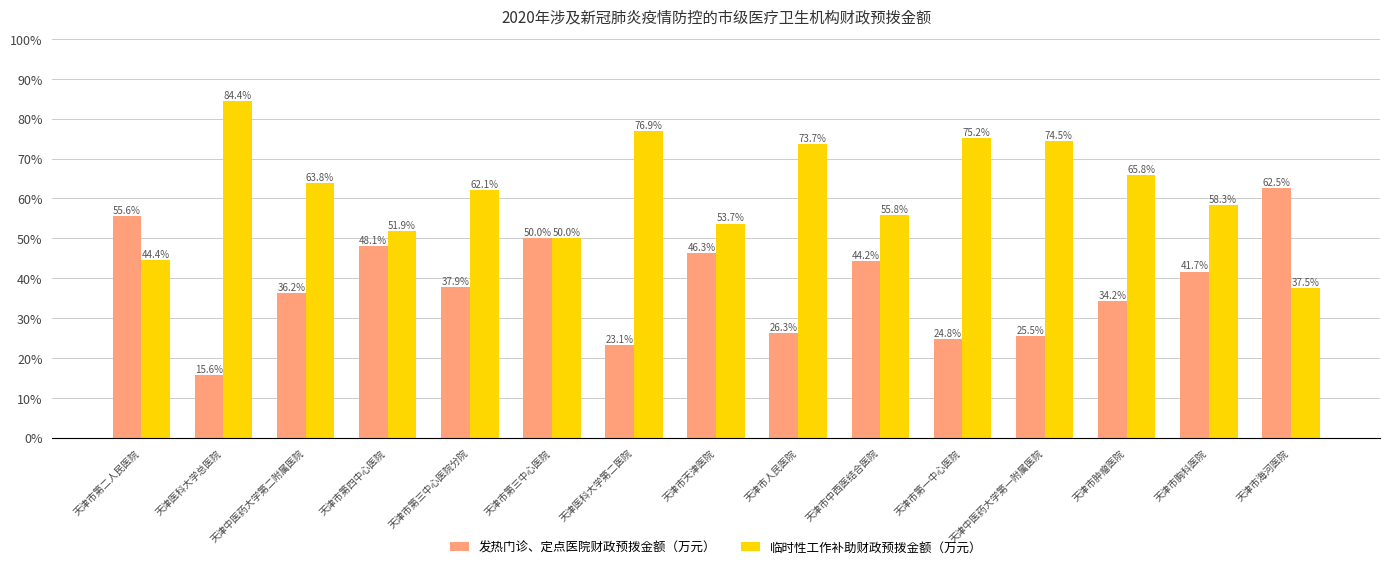

Reading right to left, what are all the values shown in this chart?

发热门诊、定点医院财政预拨金额（万元）: 天津市海河医院=0.6	天津市胸科医院=0.4	天津市肿瘤医院=0.3	天津中医药大学第一附属医院=0.3	天津市第一中心医院=0.2	天津市中西医结合医院=0.4	天津市人民医院=0.3	天津市天津医院=0.5	天津医科大学第二医院=0.2	天津市第三中心医院=0.5	天津市第三中心医院分院=0.4	天津市第四中心医院=0.5	天津中医药大学第二附属医院=0.4	天津医科大学总医院=0.2	天津市第二人民医院=0.6
临时性工作补助财政预拨金额（万元）: 天津市海河医院=0.4	天津市胸科医院=0.6	天津市肿瘤医院=0.7	天津中医药大学第一附属医院=0.7	天津市第一中心医院=0.8	天津市中西医结合医院=0.6	天津市人民医院=0.7	天津市天津医院=0.5	天津医科大学第二医院=0.8	天津市第三中心医院=0.5	天津市第三中心医院分院=0.6	天津市第四中心医院=0.5	天津中医药大学第二附属医院=0.6	天津医科大学总医院=0.8	天津市第二人民医院=0.4